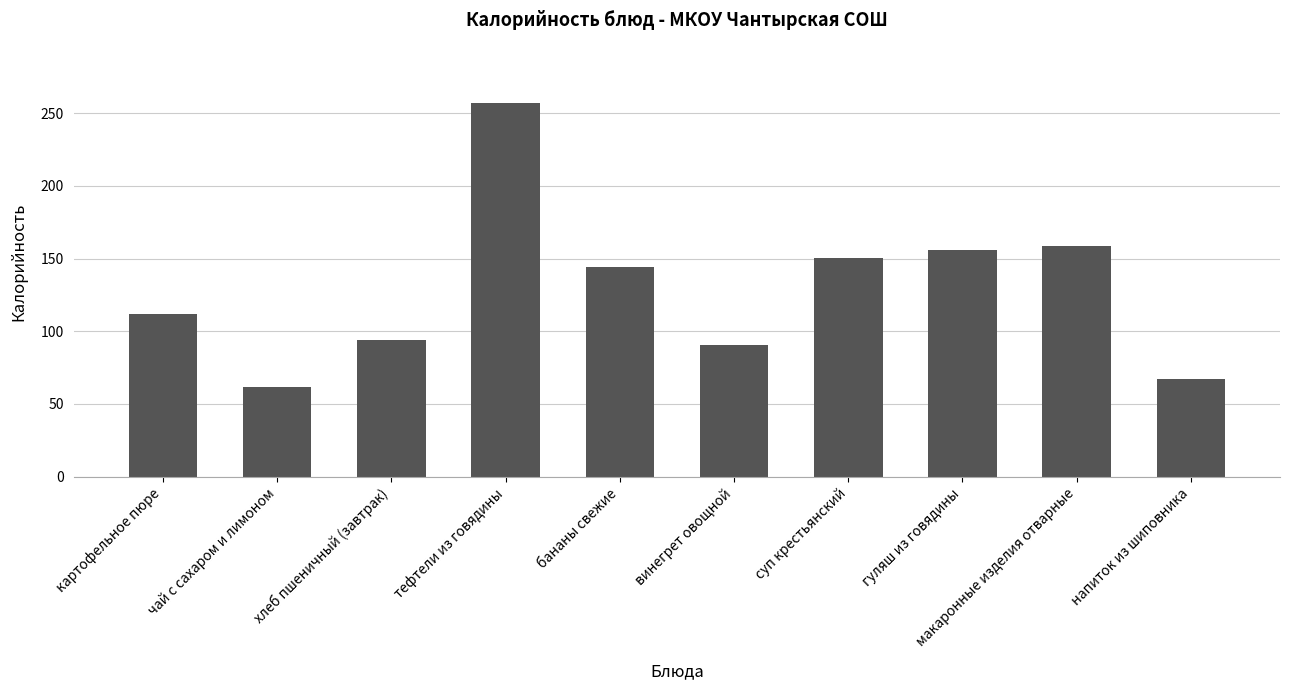

Count the number of categories in the chart.

10